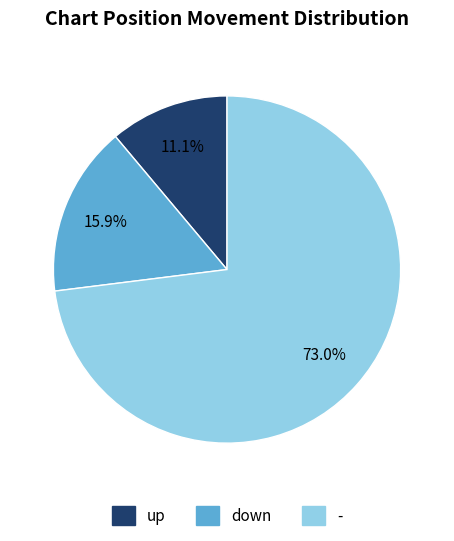

How many segments does this pie chart have?

3